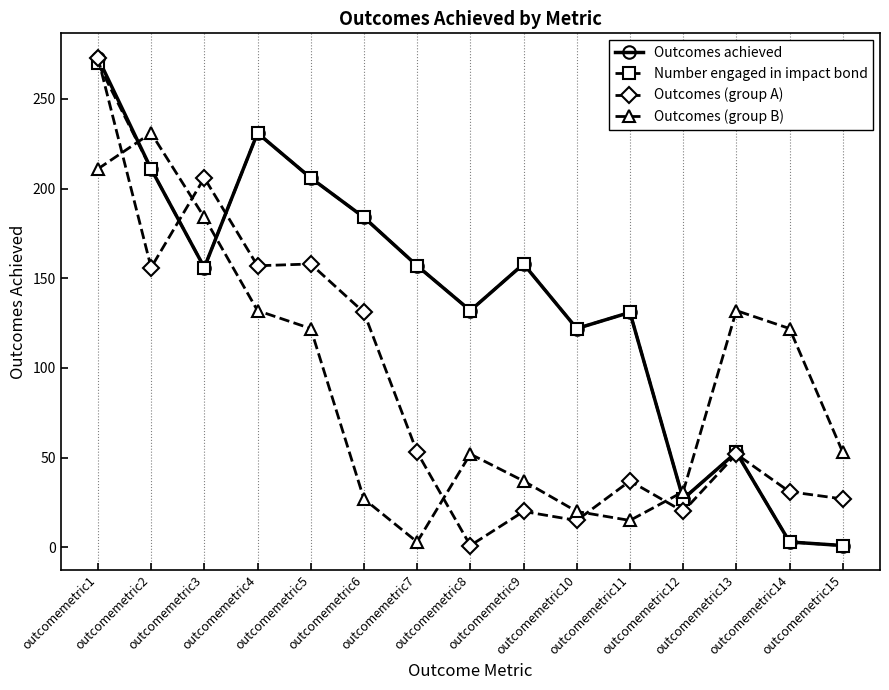

In Number engaged in impact bond, how many points are higher than both neighbors (excluding endpoints)?

4